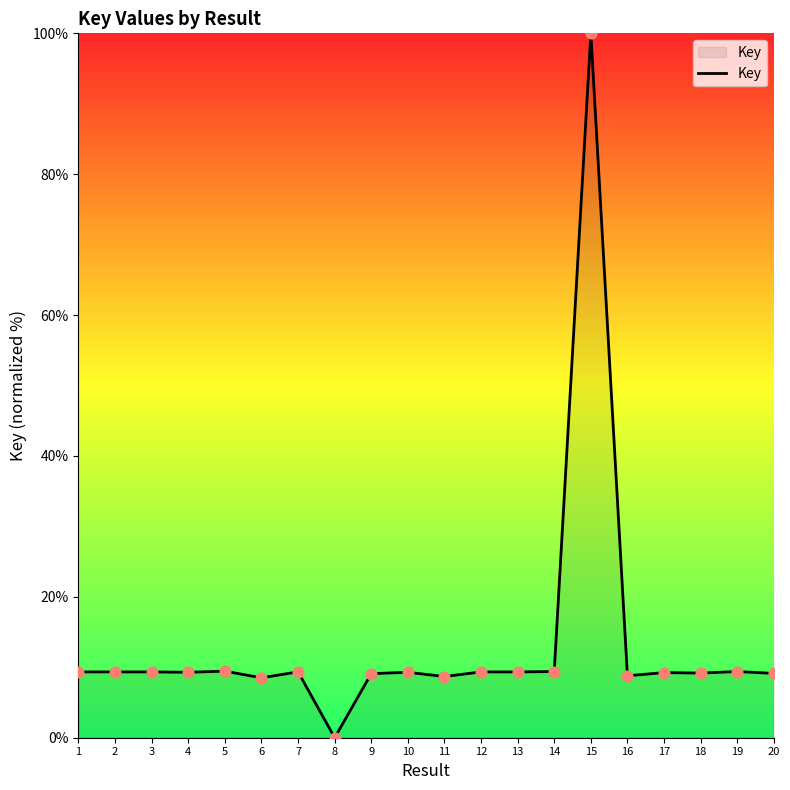

Approximately how many times larger is the value at 3 compared to 11?

1.1